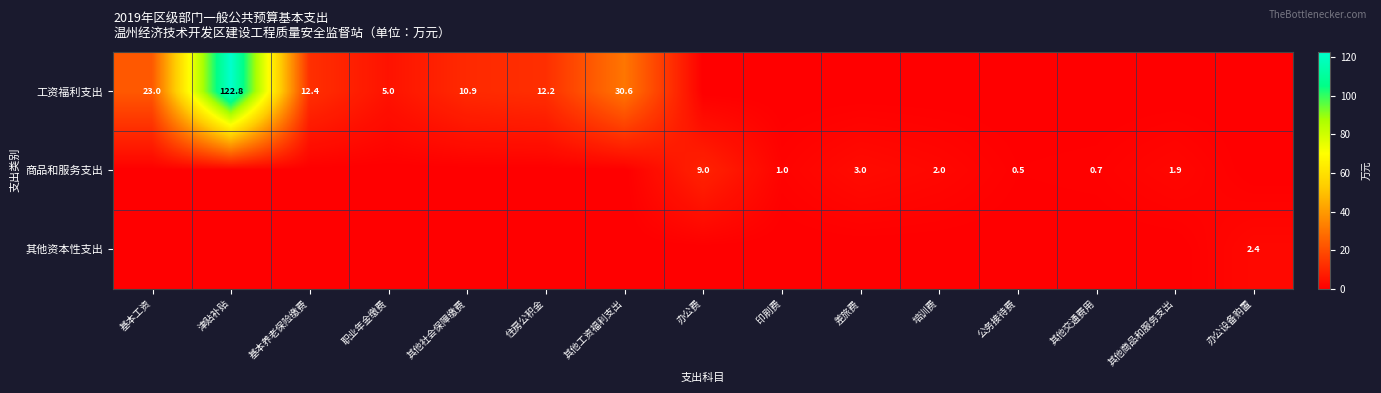

True or false: 商品和服务支出 has a value of 2.0 at 培训费.

True